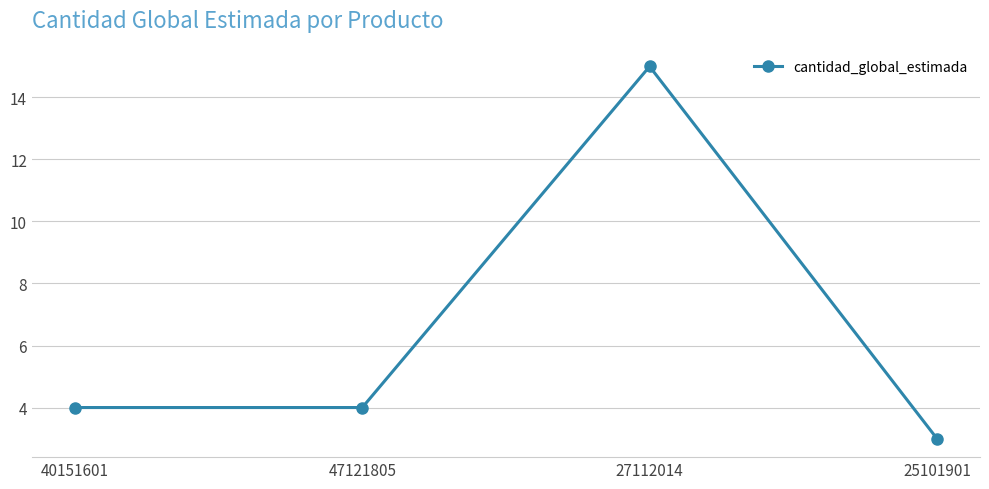

Read the value at 25101901.

3